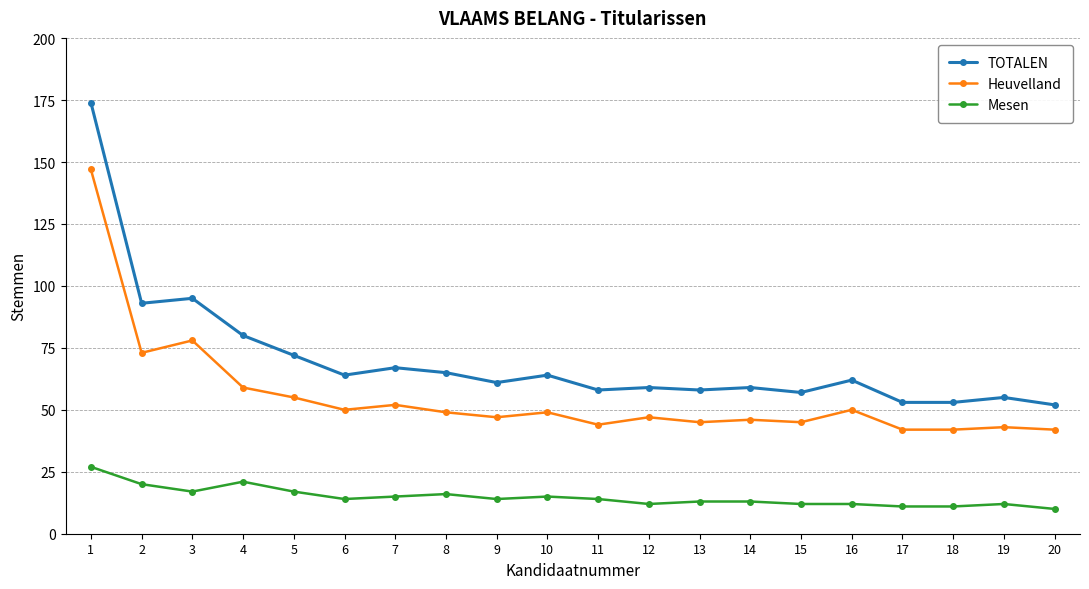

Read the TOTALEN value at 7, to the nearest 50.

50